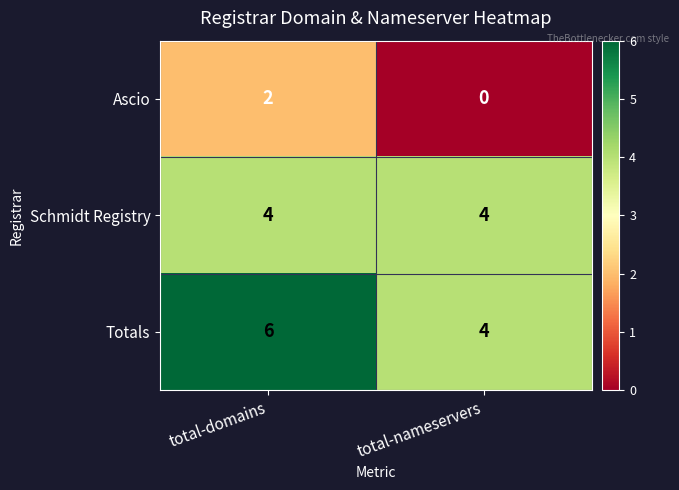

What is the spread (max minus min) of values at total-domains?

4